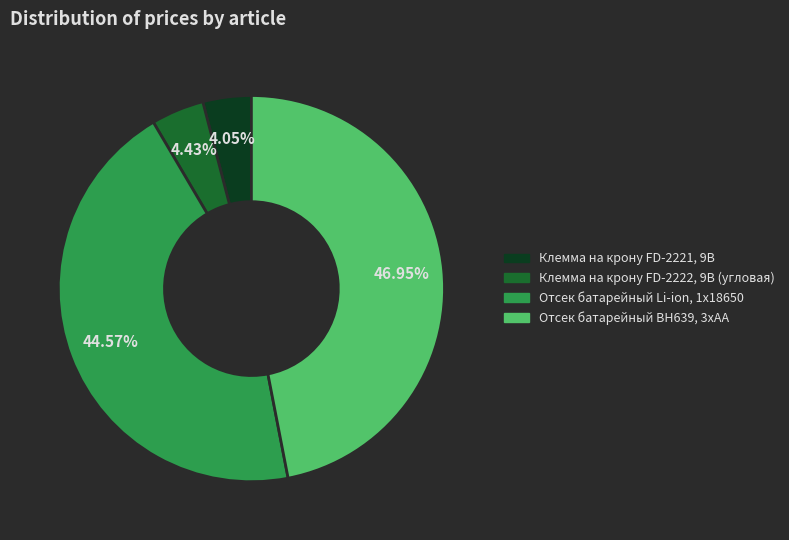

Rank the categories by value from lowest to highest.

Клемма на крону FD-2221, 9В, Клемма на крону FD-2222, 9В (угловая), Отсек батарейный Li-ion, 1x18650, Отсек батарейный BH639, 3хАА